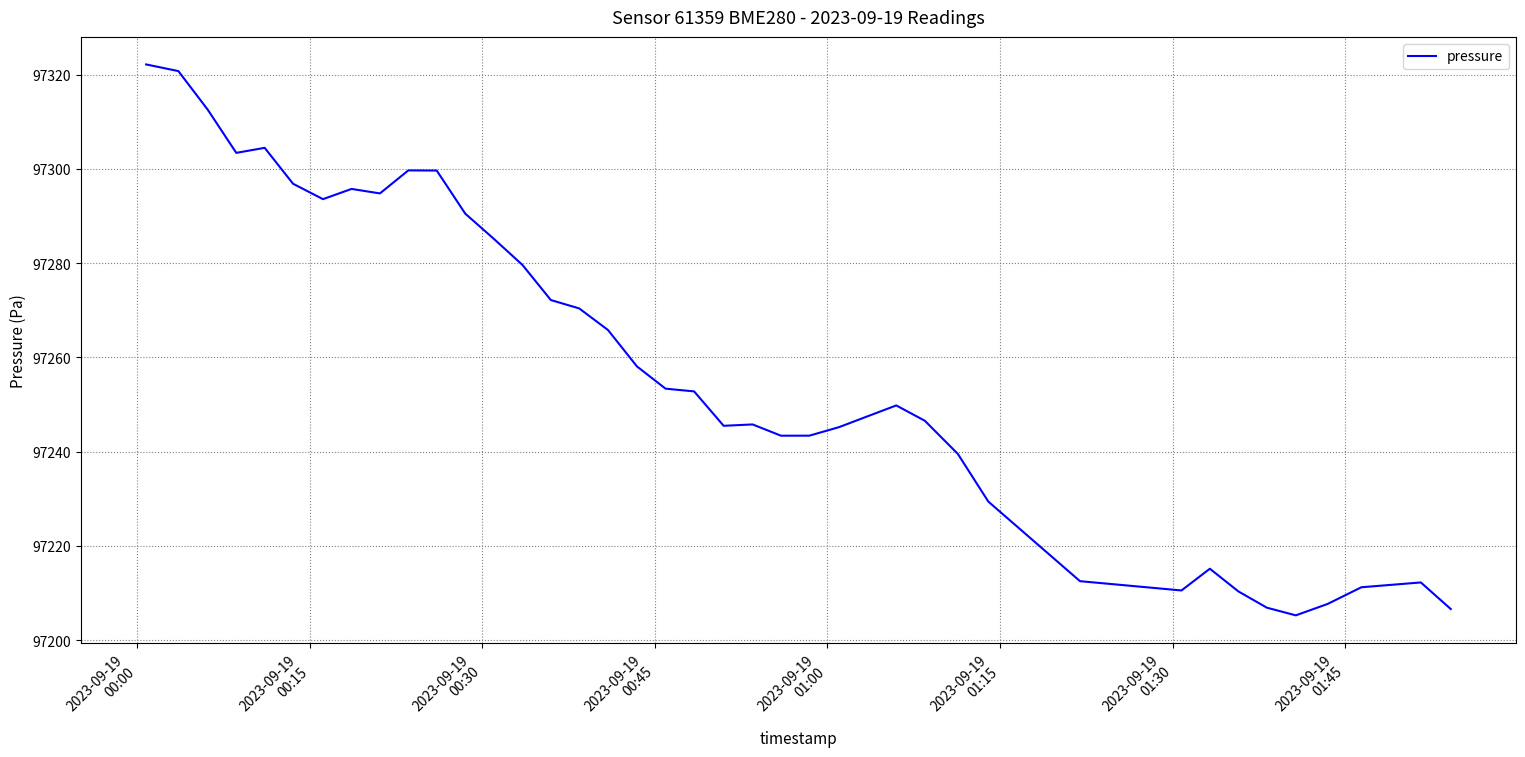

Count the number of data series in this chart.

1